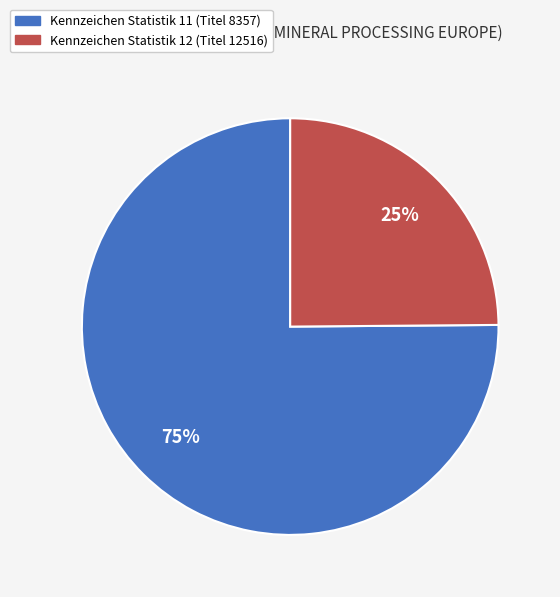

What is the ratio of the value at Kennzeichen Statistik 11 (Titel 8357) to the value at Kennzeichen Statistik 12 (Titel 12516)?

3.0